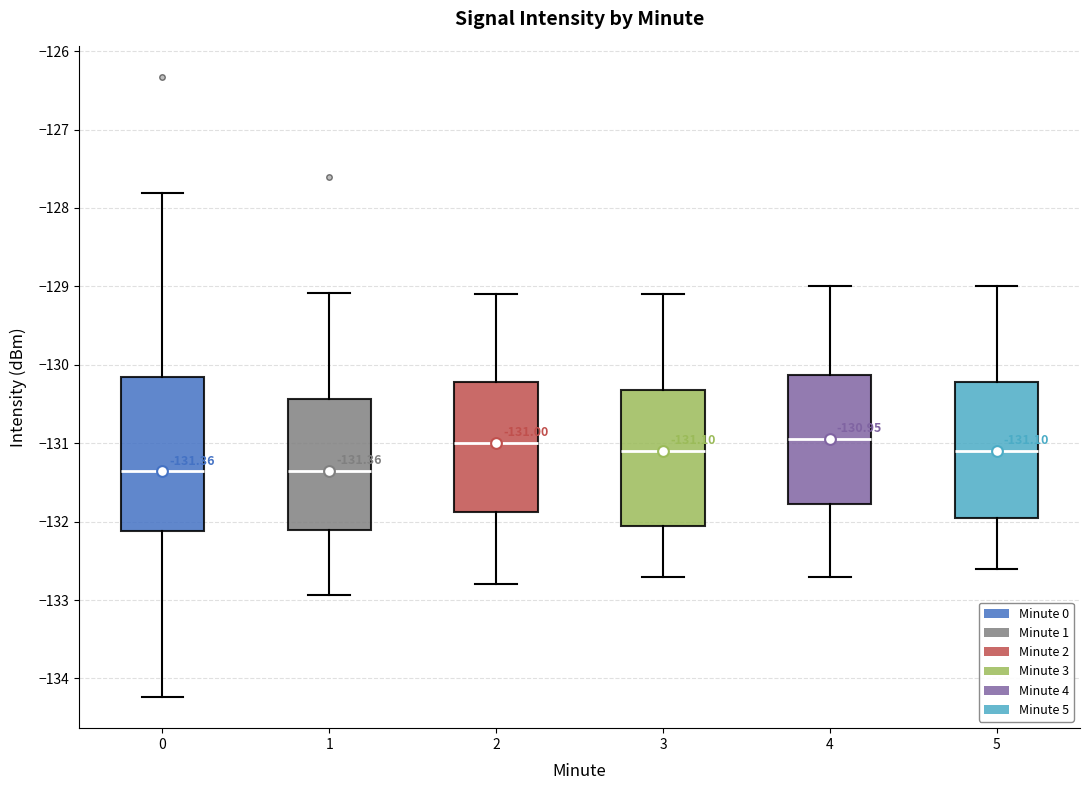

Comparing the boxes themselves (not the whiskers), which one is the tallest?

0